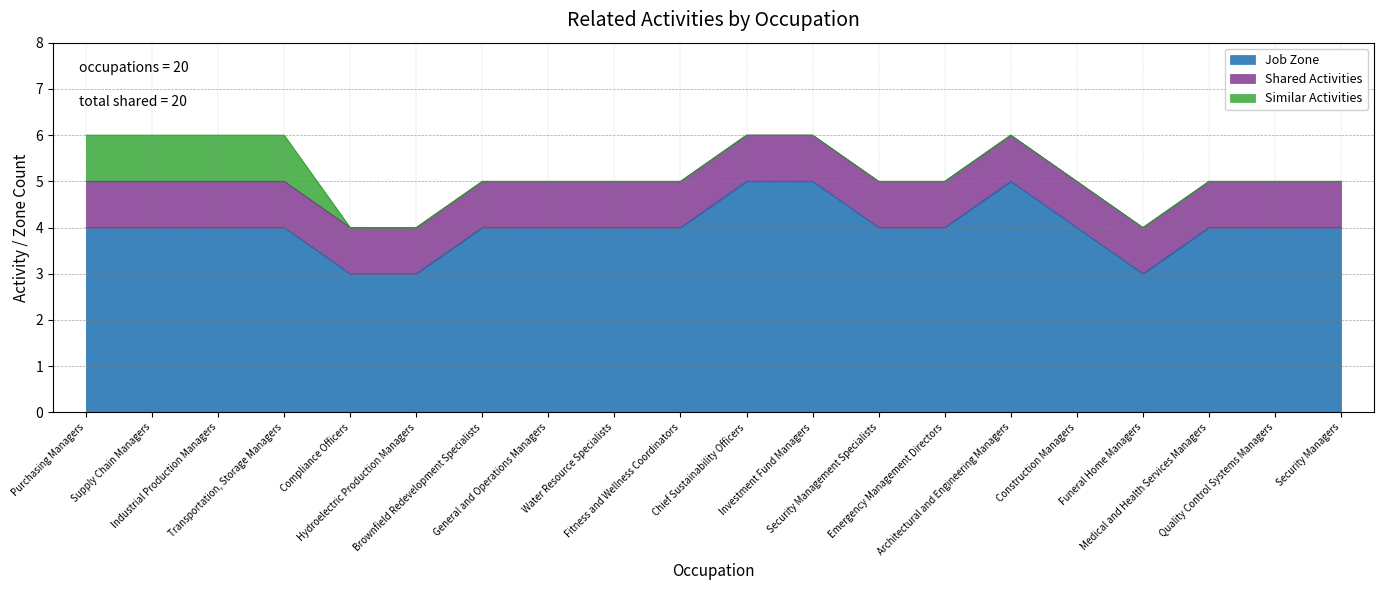

True or false: Shared Activities has a value of 1 at Transportation, Storage Managers.

True